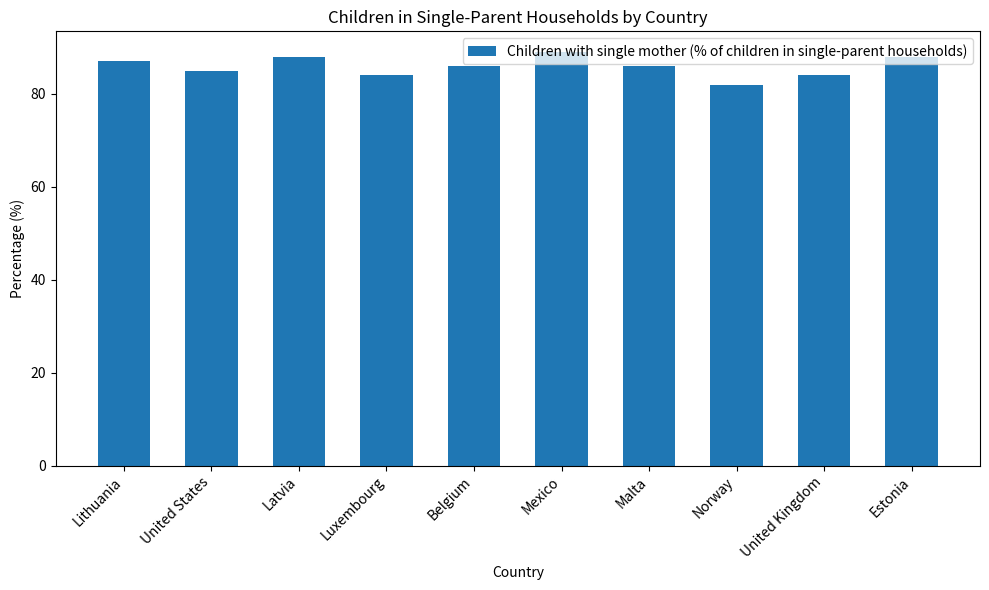

Reading left to right, transcribe all the data shown in this chart.

Lithuania=87	United States=85	Latvia=88	Luxembourg=84	Belgium=86	Mexico=89	Malta=86	Norway=82	United Kingdom=84	Estonia=88